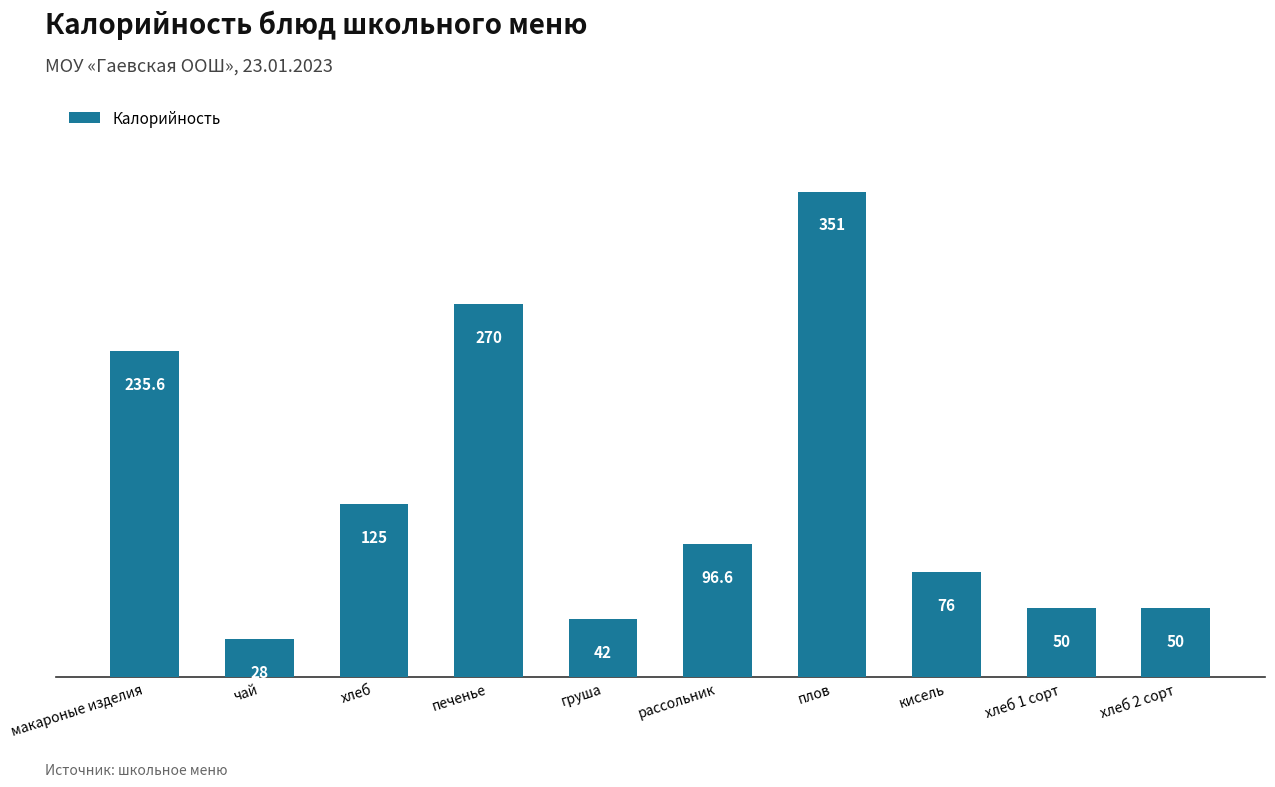

Is it true that the value at плов is 530.4?

False